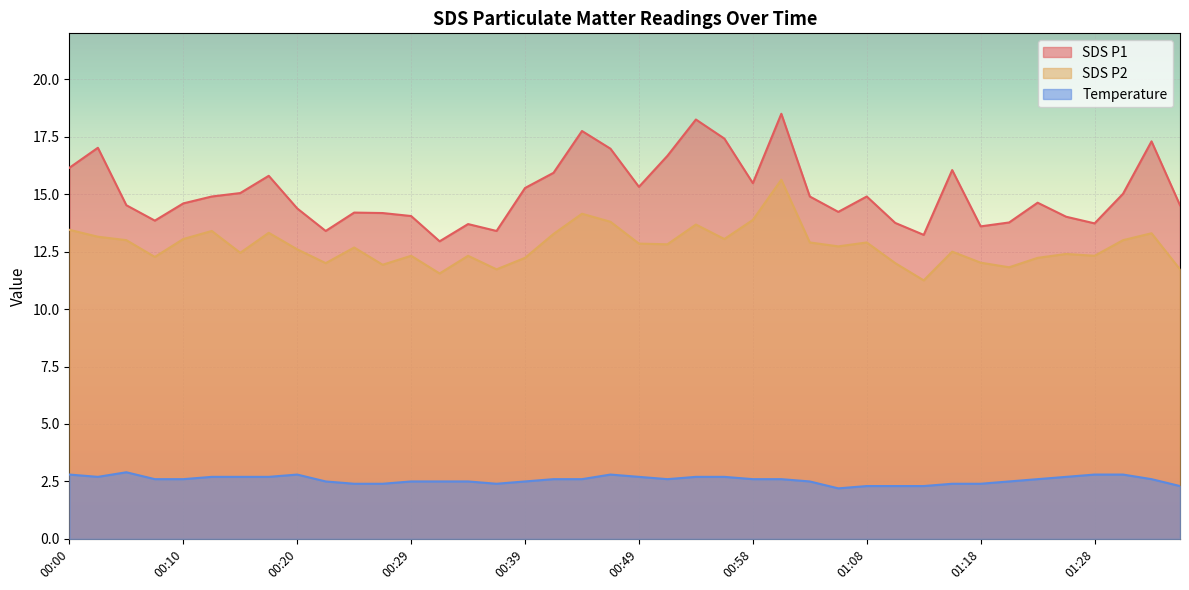

Rank the categories by SDS_P1 value from lowest to highest.

00:32, 01:13, 00:22, 00:37, 01:18, 00:34, 01:28, 01:11, 01:20, 00:07, 01:25, 00:29, 00:27, 00:24, 01:06, 00:20, 00:05, 01:35, 00:10, 01:23, 00:12, 01:03, 01:08, 01:30, 00:15, 00:39, 00:49, 00:58, 00:17, 00:41, 01:15, 00:00, 00:51, 00:46, 00:02, 01:32, 00:56, 00:44, 00:54, 01:01